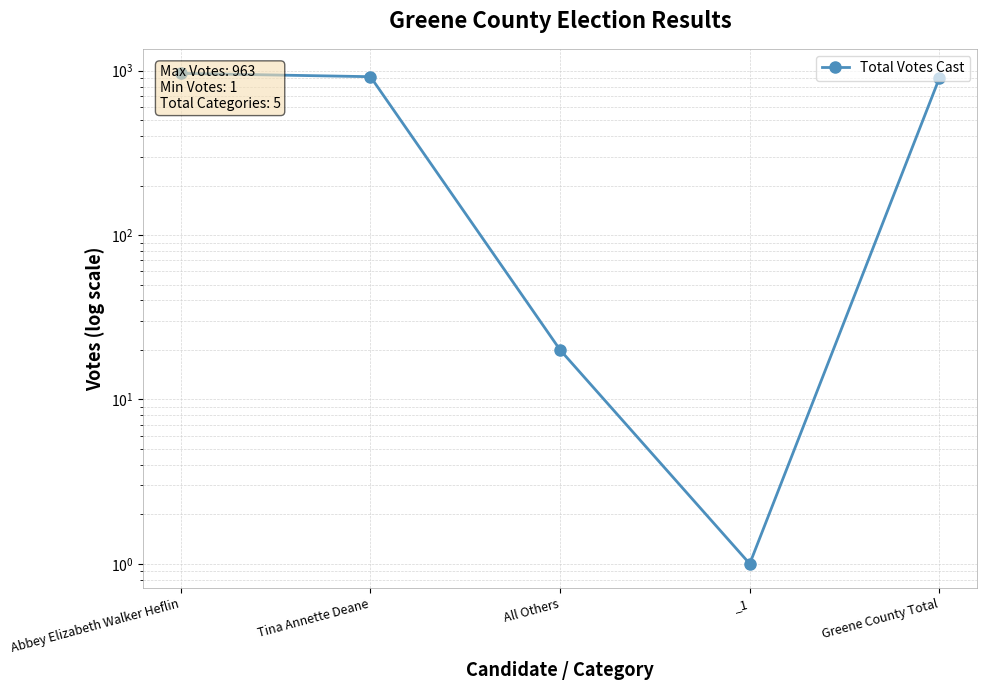

The value at All Others is 28. True or false?

False